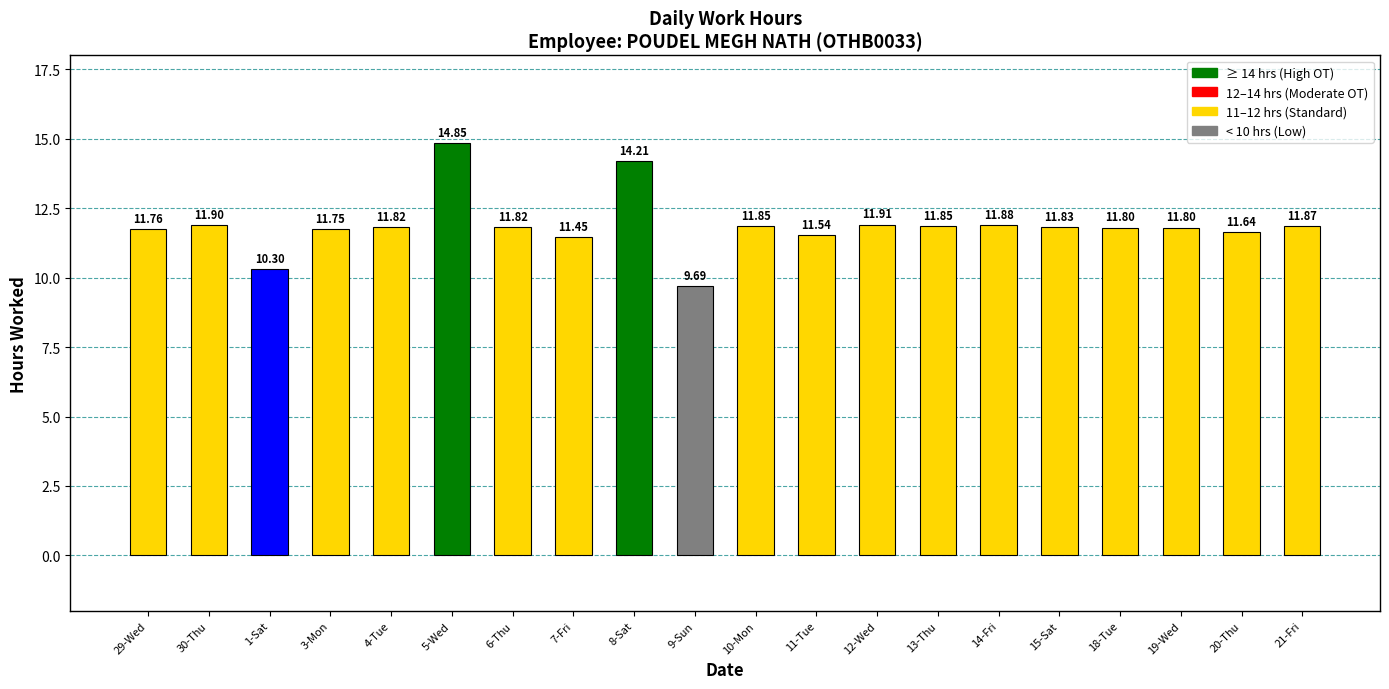

Approximately how many times larger is the value at 21-Fri compared to 3-Mon?

1.0